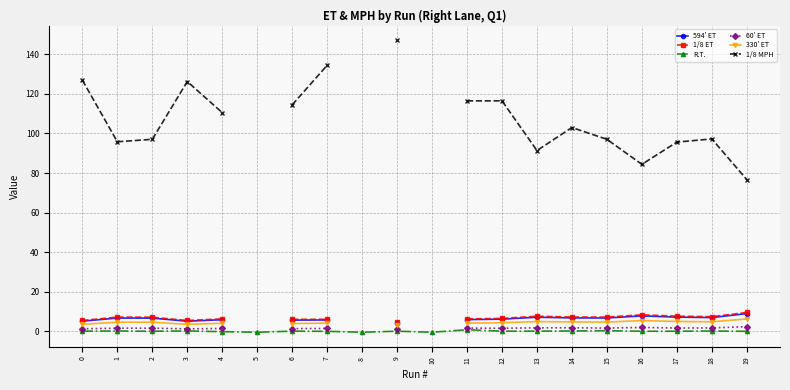

Where is the first local maximum for 1/8 ET?

1